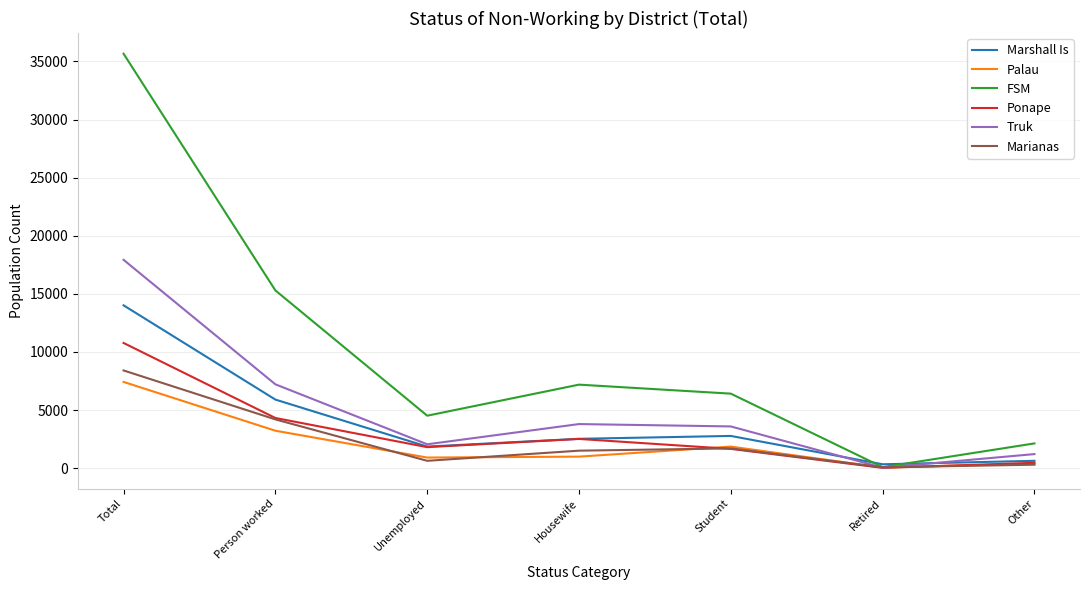

How many interior local peaks does the Truk series have?

1